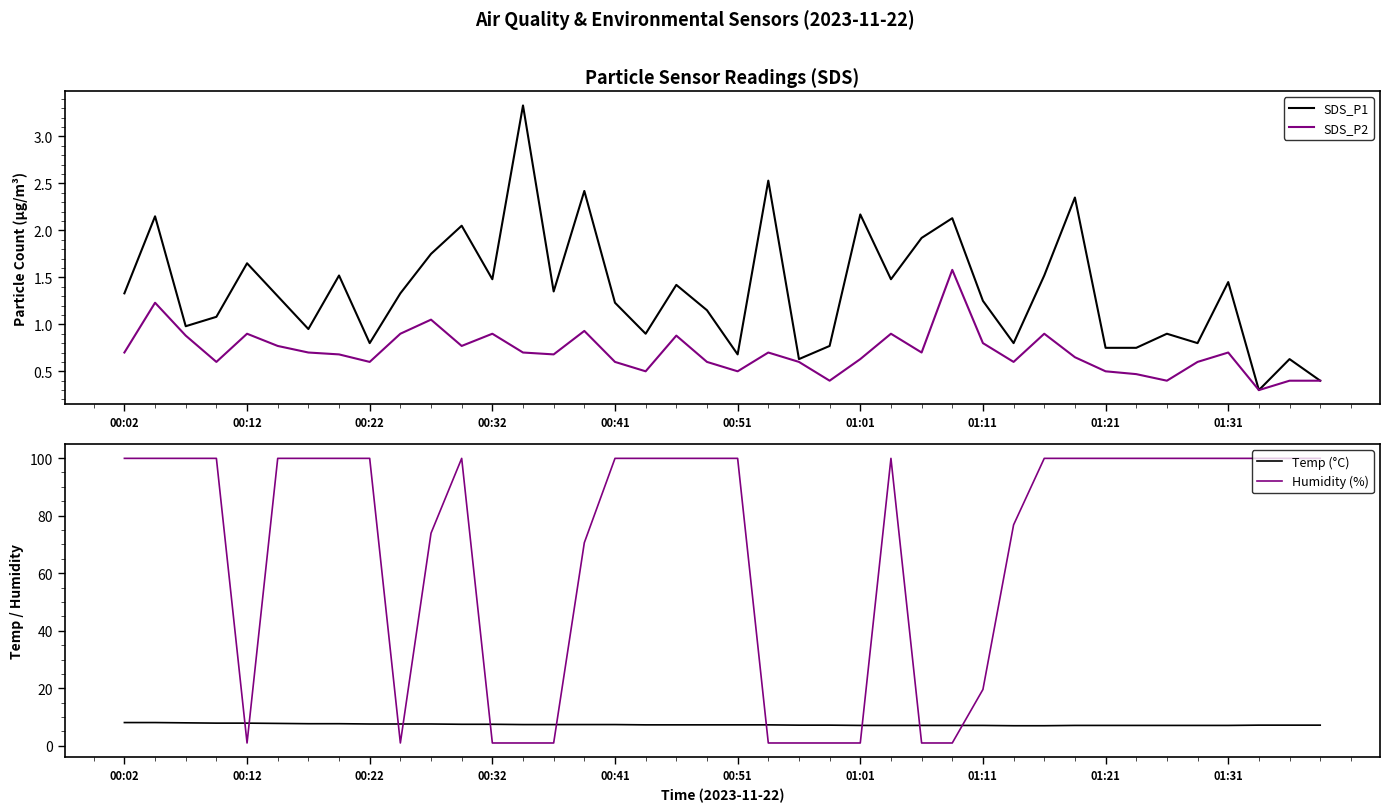

What is the minimum value for Temp (°C)?

7.0